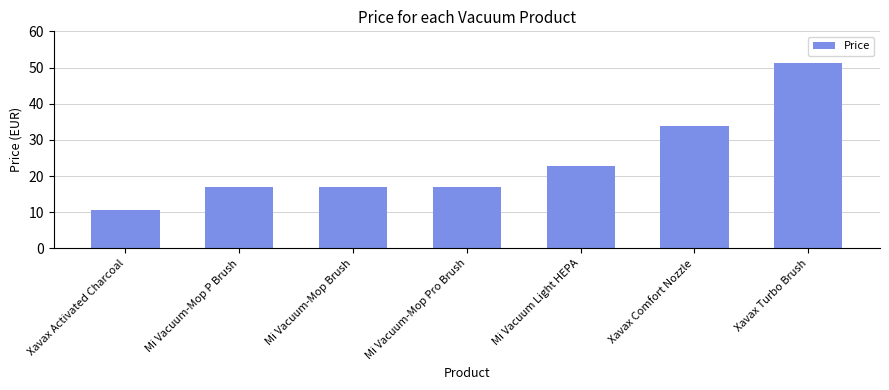

What is the maximum value shown in the chart?

51.2